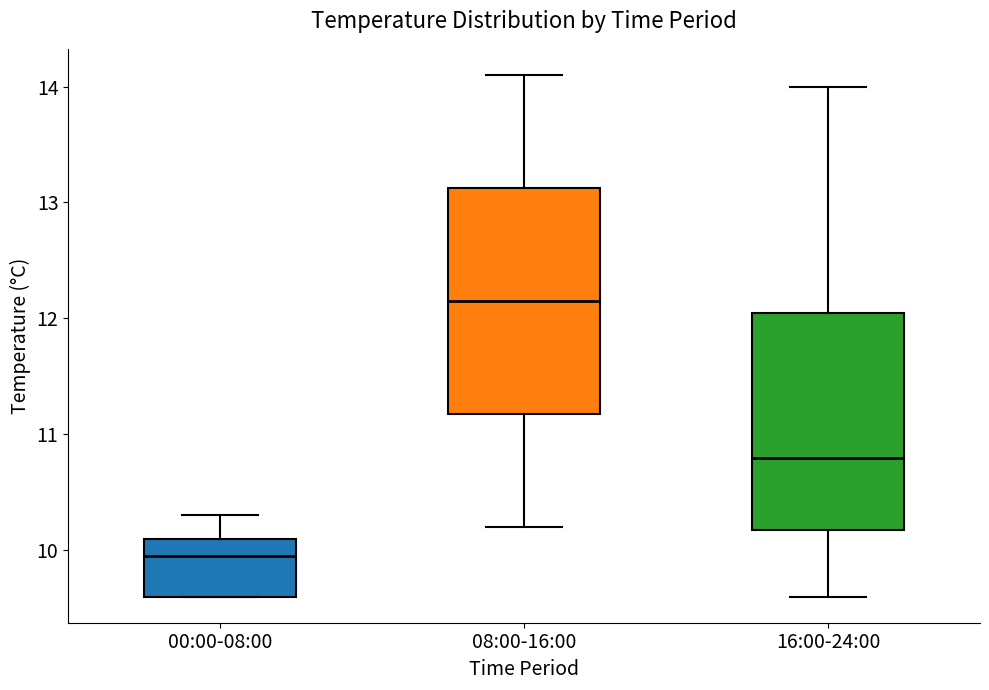

Which box has the lowest median line?

00:00-08:00